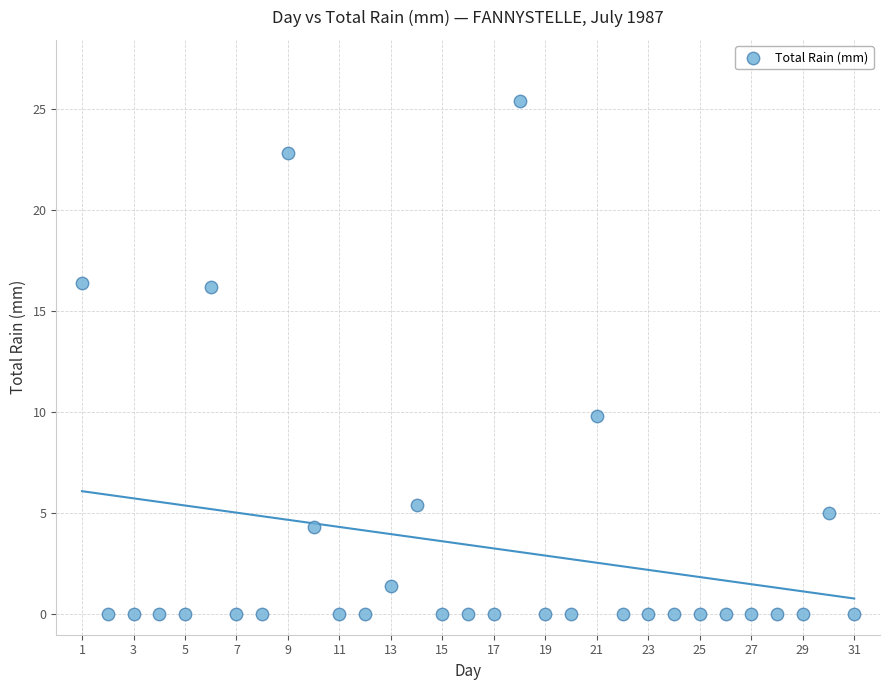

What is the range of Y values (max minus min)?

25.4